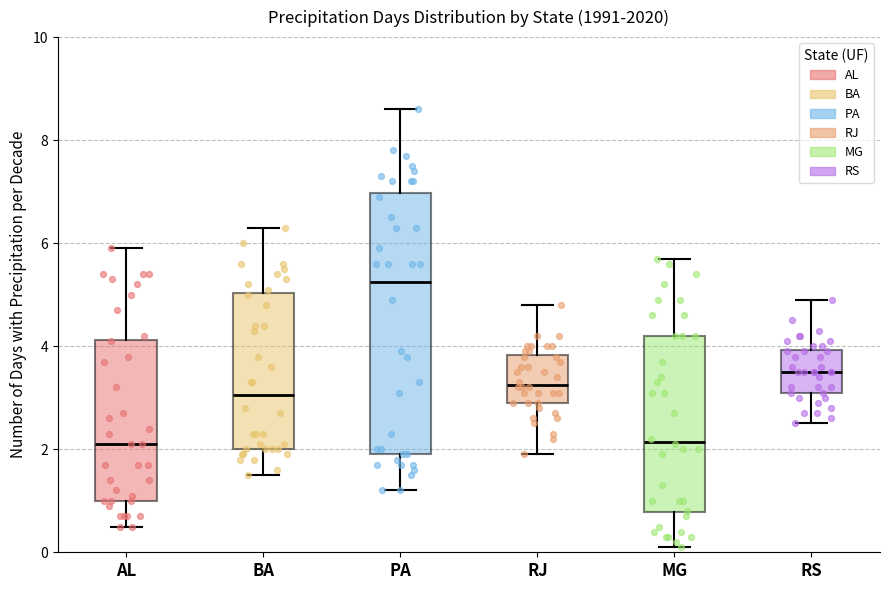

Comparing the boxes themselves (not the whiskers), which one is the tallest?

PA